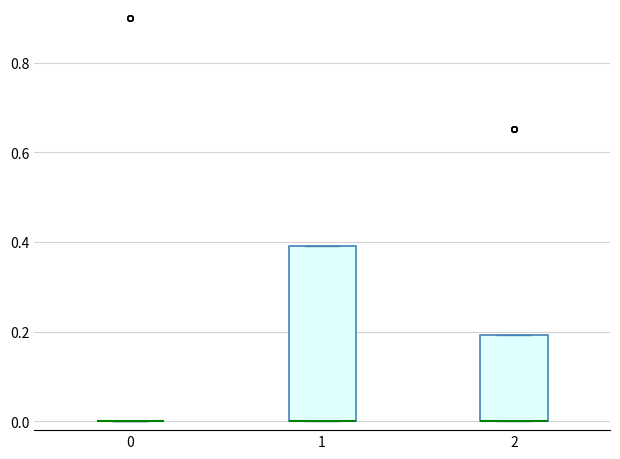

Reading left to right, transcribe this box plot: for each box, give where its median line is, the range the box spans, and where its two whiskers end, as read against the y-axis. The values are not printed on the chart, so give them approximately, as read against the axis.

0: box collapsed to a line at 0.0, whiskers 0.0 to 0.0
1: median 0.0 (drawn on the box's lower edge), box 0.0 to 0.4, whiskers 0.0 to 0.4
2: median 0.0 (drawn on the box's lower edge), box 0.0 to 0.2, whiskers 0.0 to 0.2